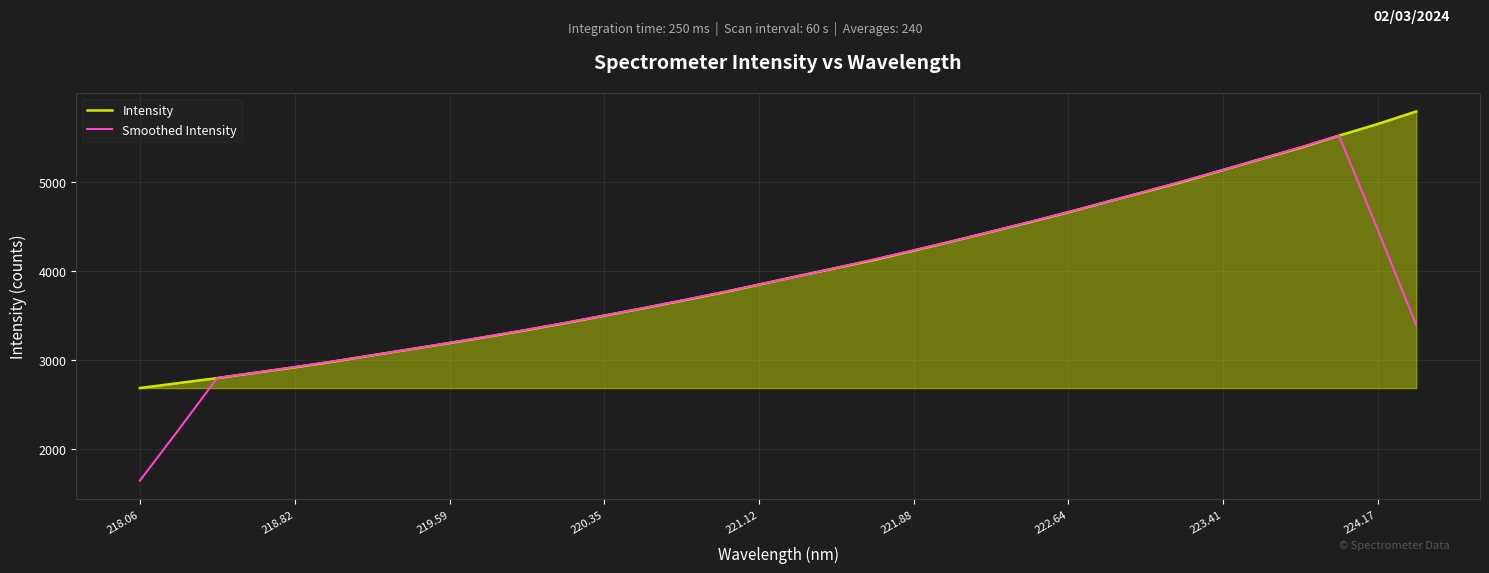

What is the minimum value for Intensity?

2682.5